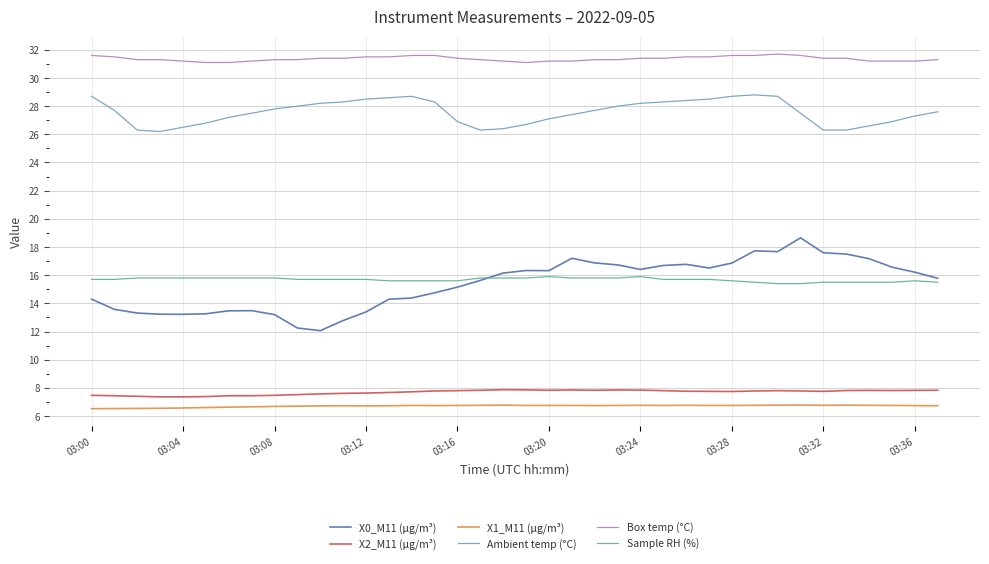

What is the minimum value shown in the chart?

6.5